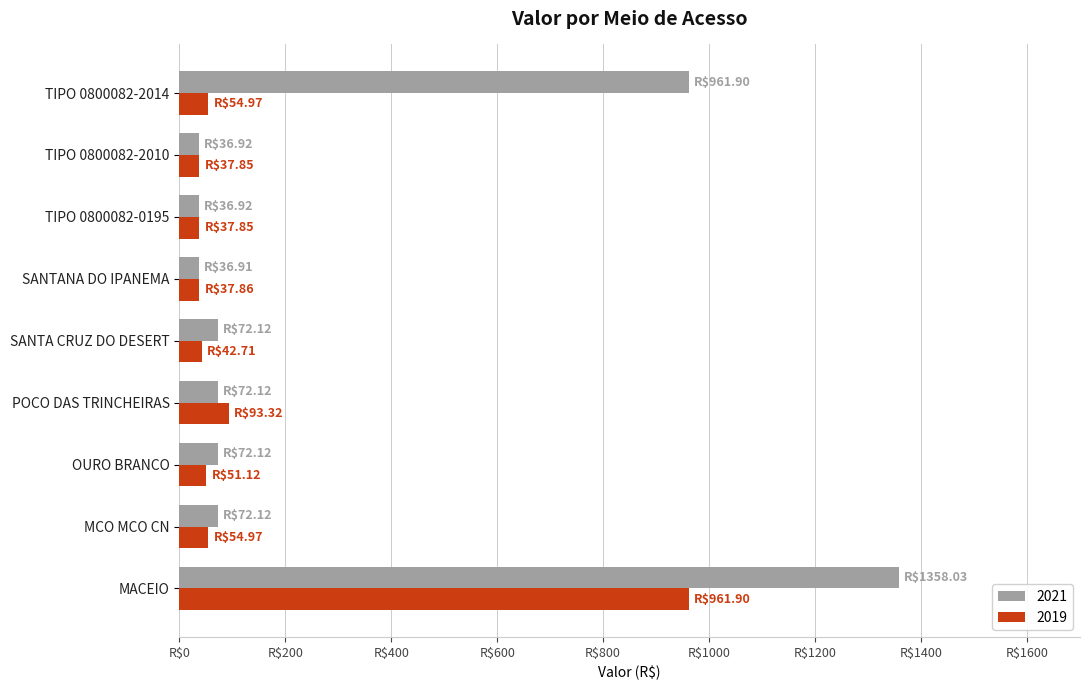

What are all the series names shown in the legend?

2021, 2019